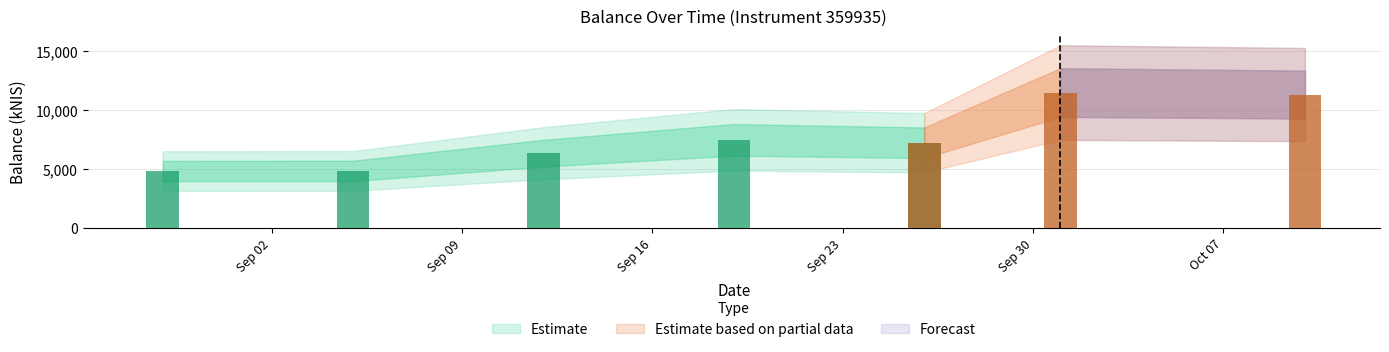

What position from the left is 2024-08-29?

1